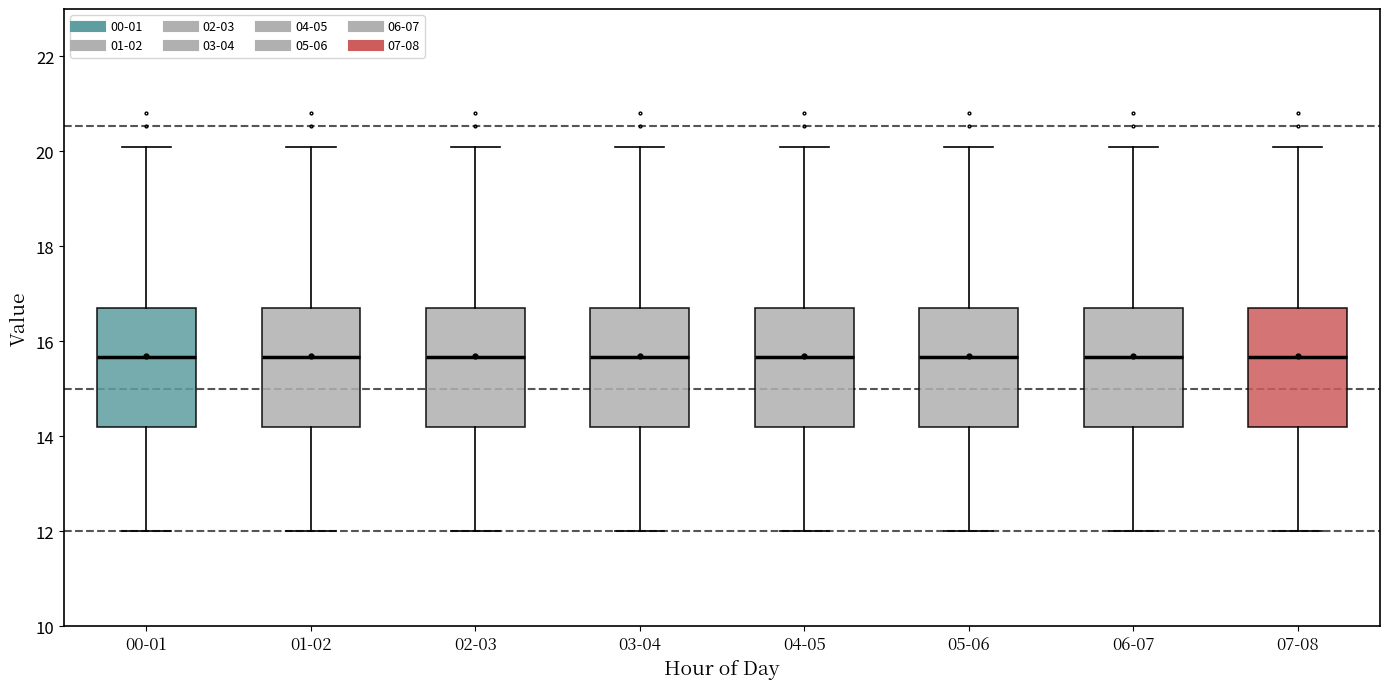

Where does the upper whisker of the box for 00-01 end on the y-axis? The values are not printed on the chart, so give them approximately, as read against the axis.

20.2